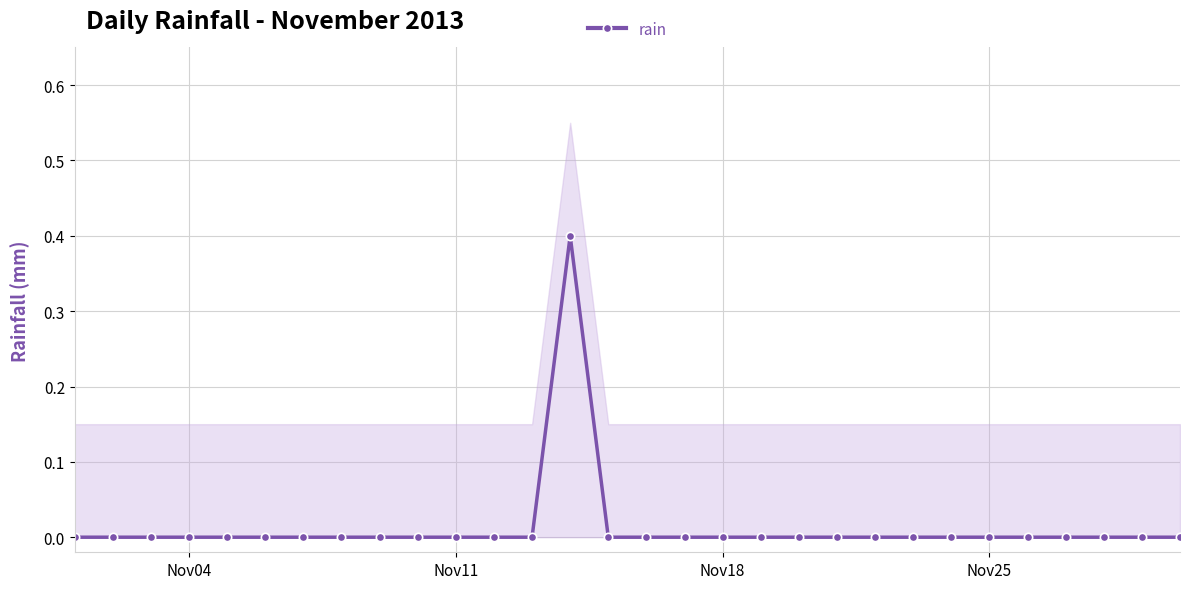

How many values exceed 0?

1